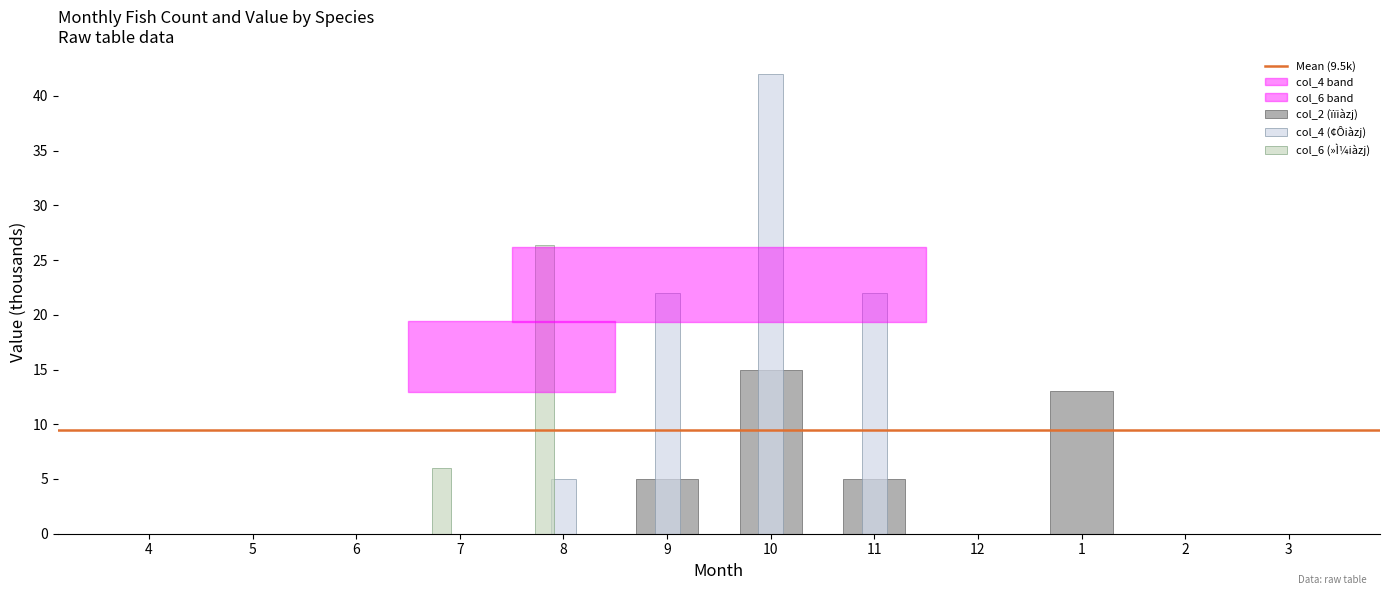

What is the sum of the col_2 (ïïiàzj) values at 9 and 10?

20.0